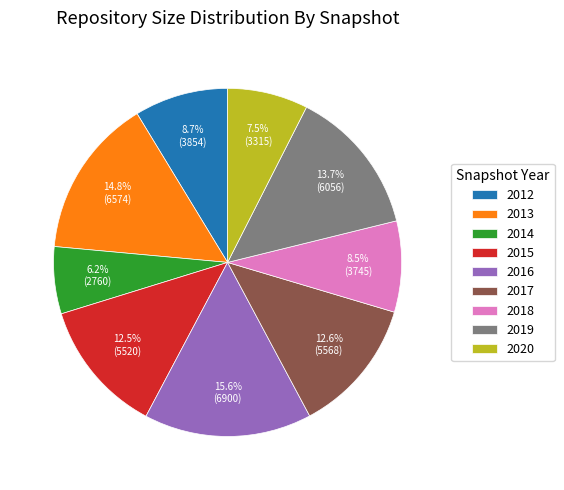

To the nearest percent, what is the average slice percentage?

11%